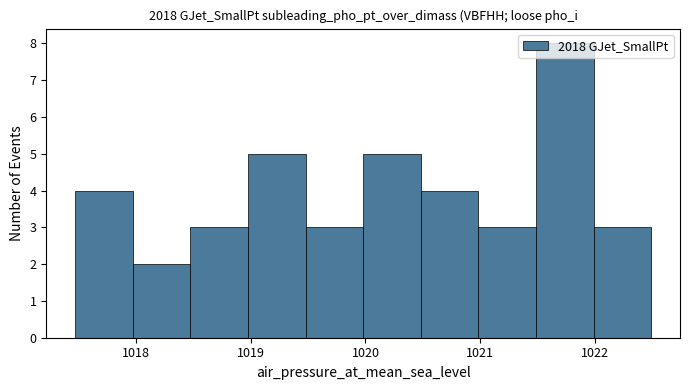

Reading left to right, transcribe this chart: for each bar, give the range it covers on the x-axis and its height. Neither the bar edges nor the heights are printed on the chart, so give them approximately, as read against the axes.

1017.5 to 1018.0: 4
1018.0 to 1018.5: 2
1018.5 to 1019.0: 3
1019.0 to 1019.5: 5
1019.5 to 1020.0: 3
1020.0 to 1020.5: 5
1020.5 to 1021.0: 4
1021.0 to 1021.5: 3
1021.5 to 1022.0: 8
1022.0 to 1022.5: 3